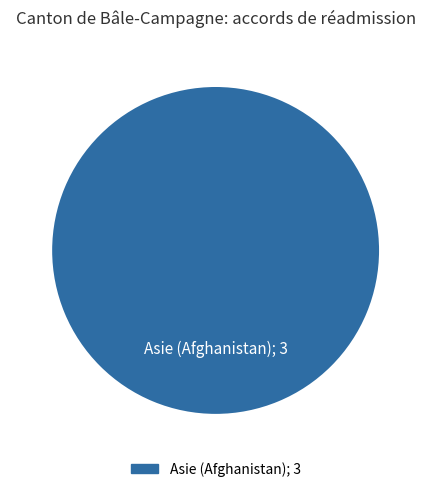

Does any single category account for the majority?

Yes